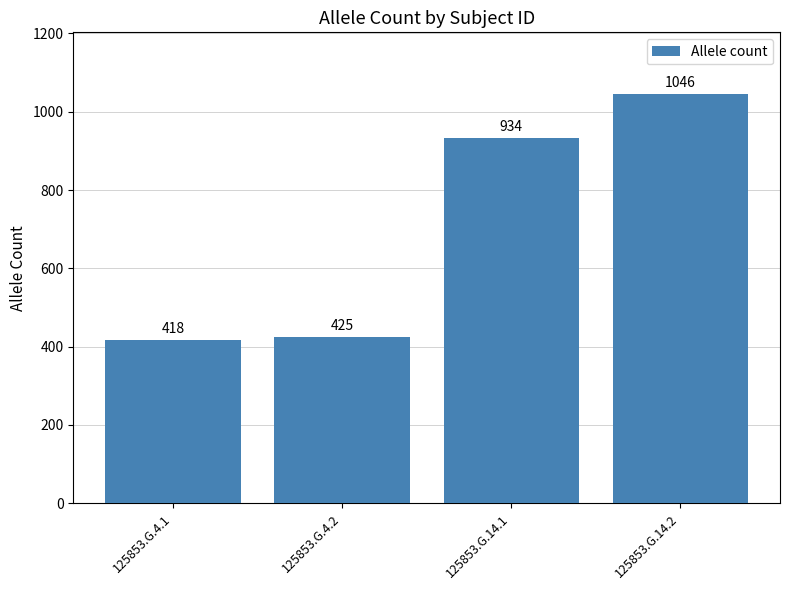

What is the change in value from 125853.G.4.1 to 125853.G.4.2?

+7